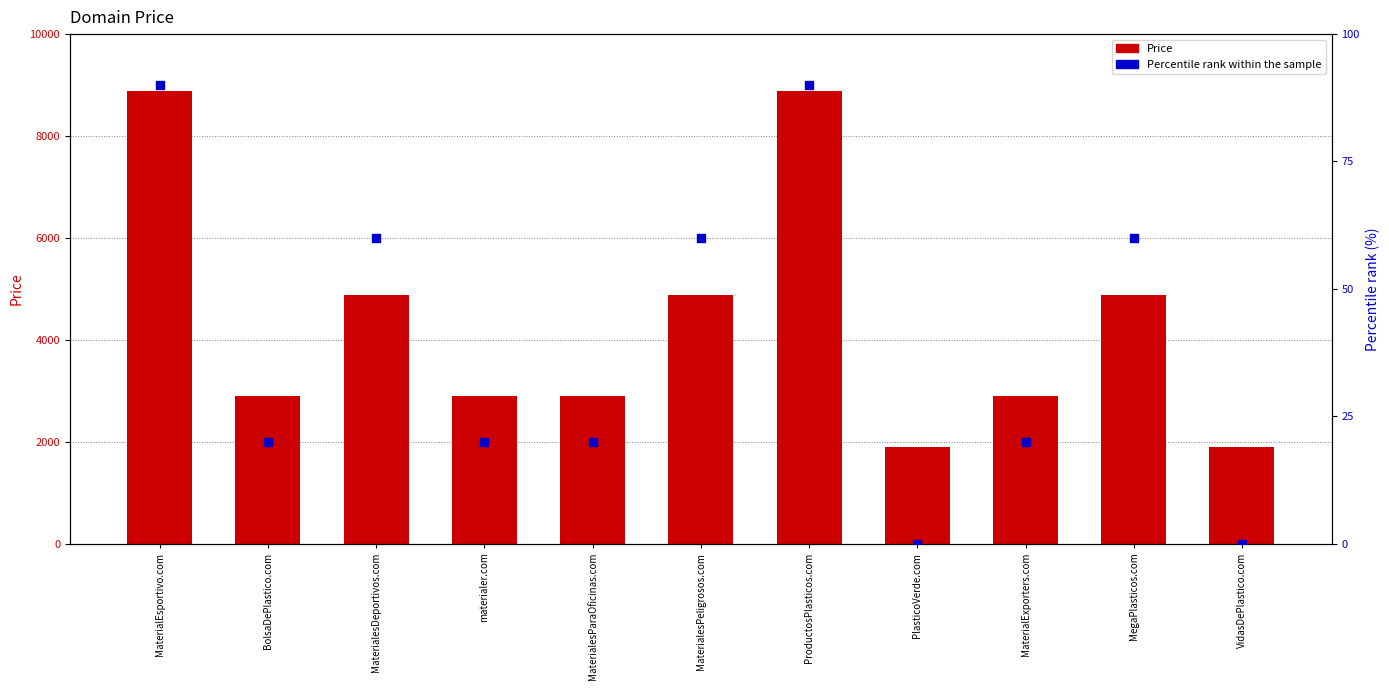

What is the total value across all series at MaterialEsportivo.com?

8978